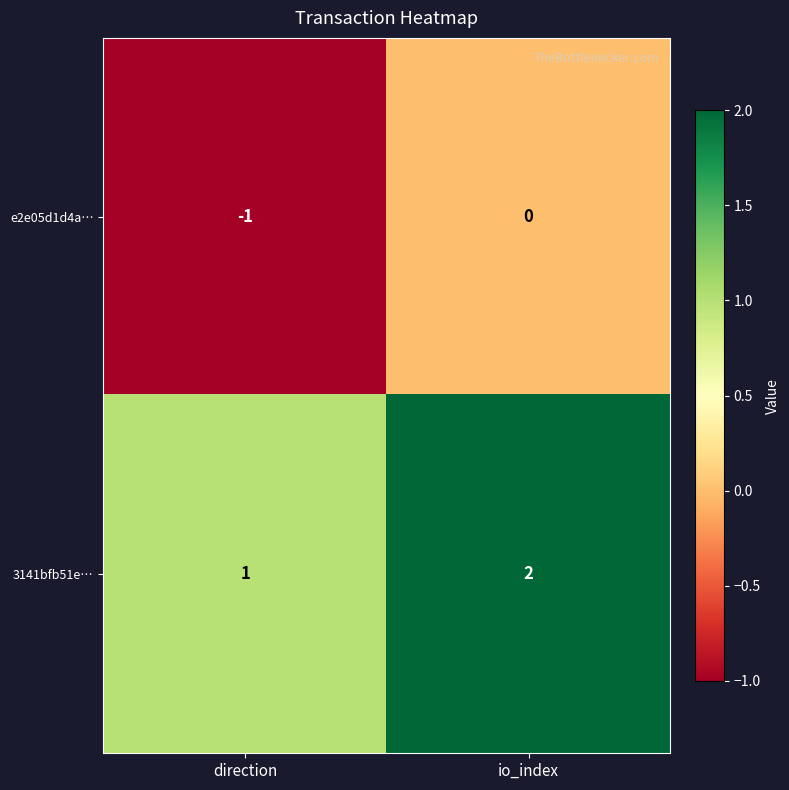

Reading right to left, transcribe all the data shown in this chart.

e2e05d1d4a…: io_index=0	direction=-1
3141bfb51e…: io_index=2	direction=1